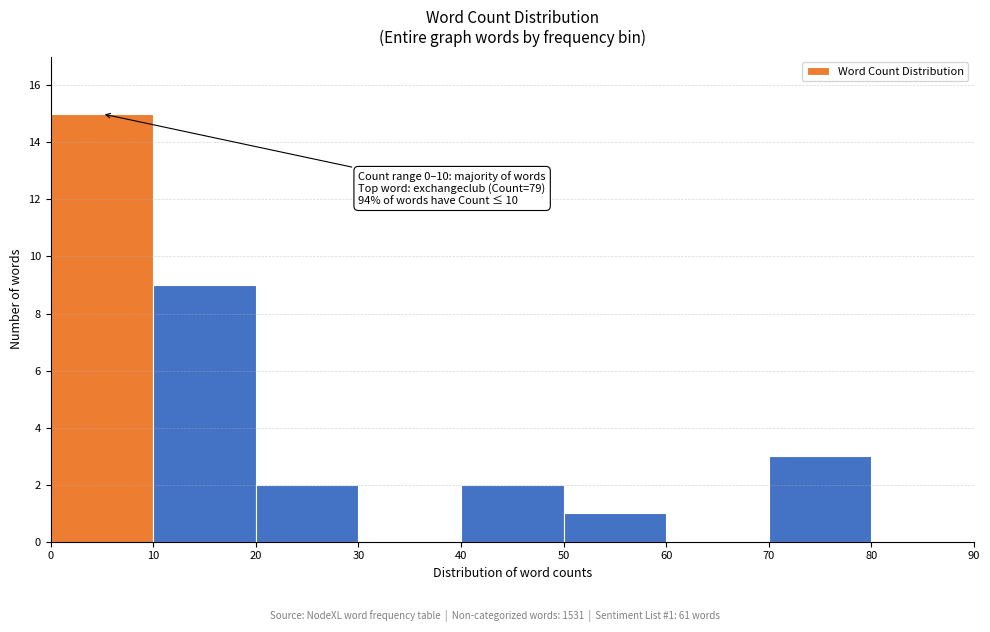

Which range on the x-axis has the tallest bar?

0 to 10